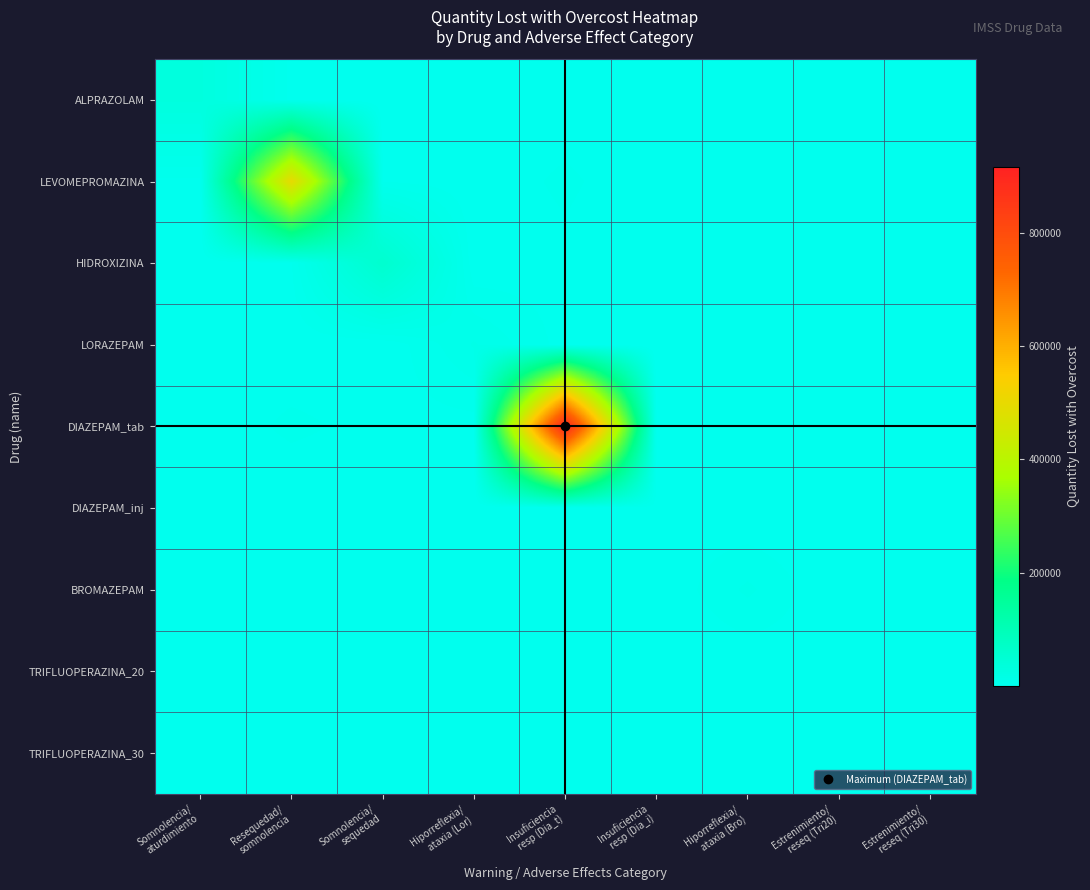

Which label corresponds to the largest value in the chart?

Insuficiencia
resp (Dia_t)